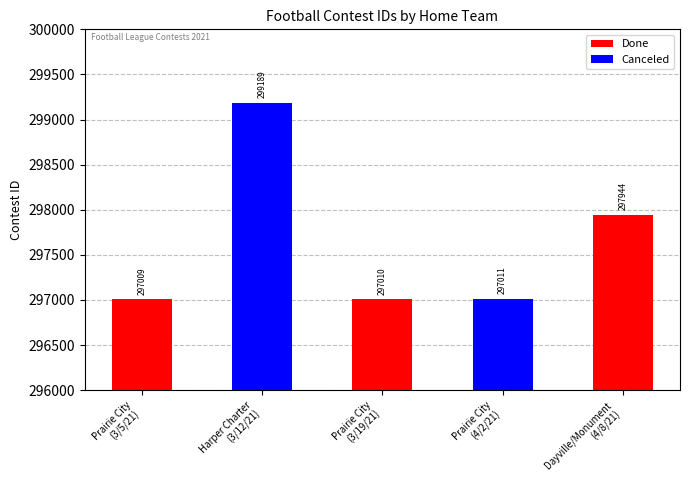

Rank the categories by value from highest to lowest.

Harper Charter, Dayville / Monument, Prairie City, Prairie City, Prairie City